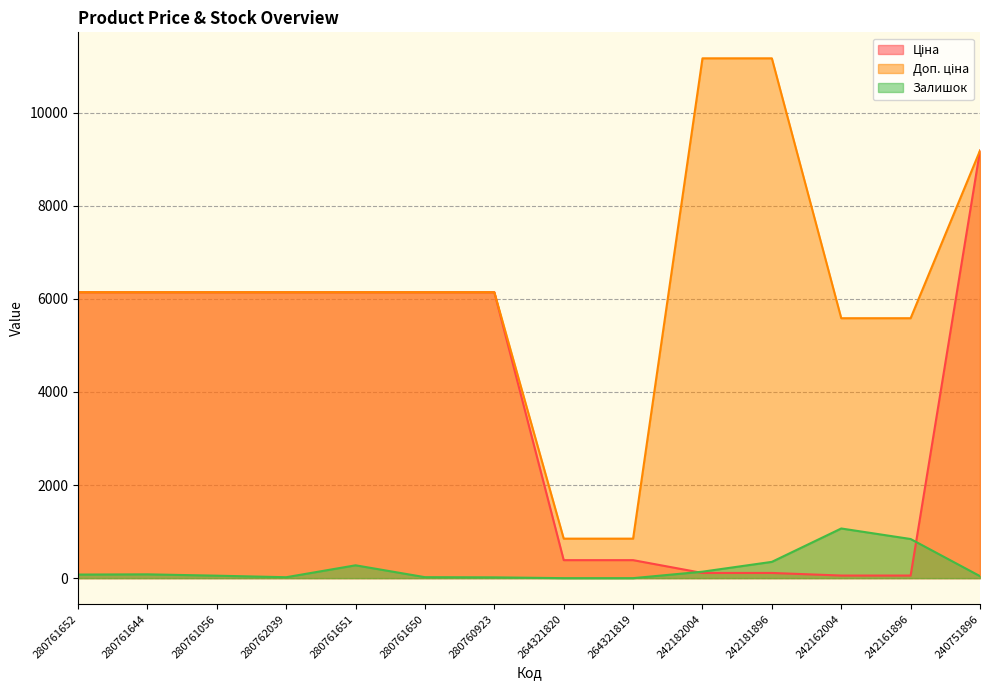

What is the label of the 5th point from the left?

280761651